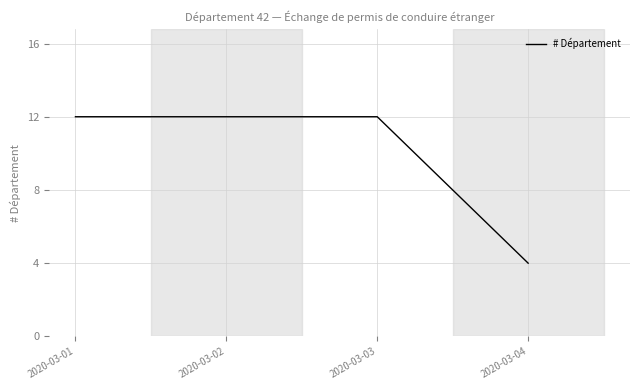

Reading left to right, what are all the values shown in this chart?

12	12	12	4